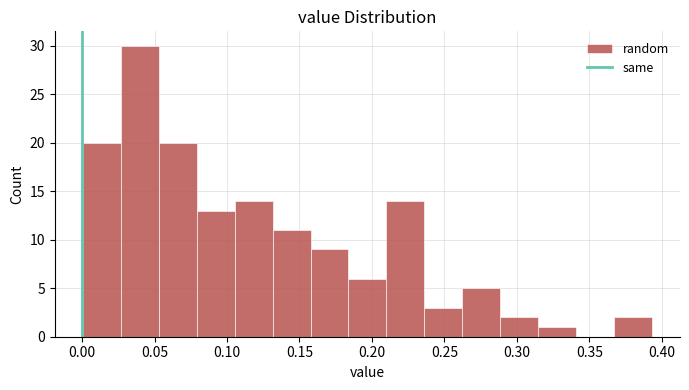

Reading left to right, transcribe this chart: for each bar, give the range it covers on the x-axis and its height. Neither the bar edges nor the heights are printed on the chart, so give them approximately, as read against the axes.

0.000 to 0.025: 20
0.025 to 0.055: 30
0.055 to 0.080: 20
0.080 to 0.105: 13
0.105 to 0.130: 14
0.130 to 0.160: 11
0.160 to 0.185: 9
0.185 to 0.210: 6
0.210 to 0.235: 14
0.235 to 0.260: 3
0.260 to 0.290: 5
0.290 to 0.315: 2
0.315 to 0.340: 1
0.340 to 0.365: 0
0.365 to 0.395: 2